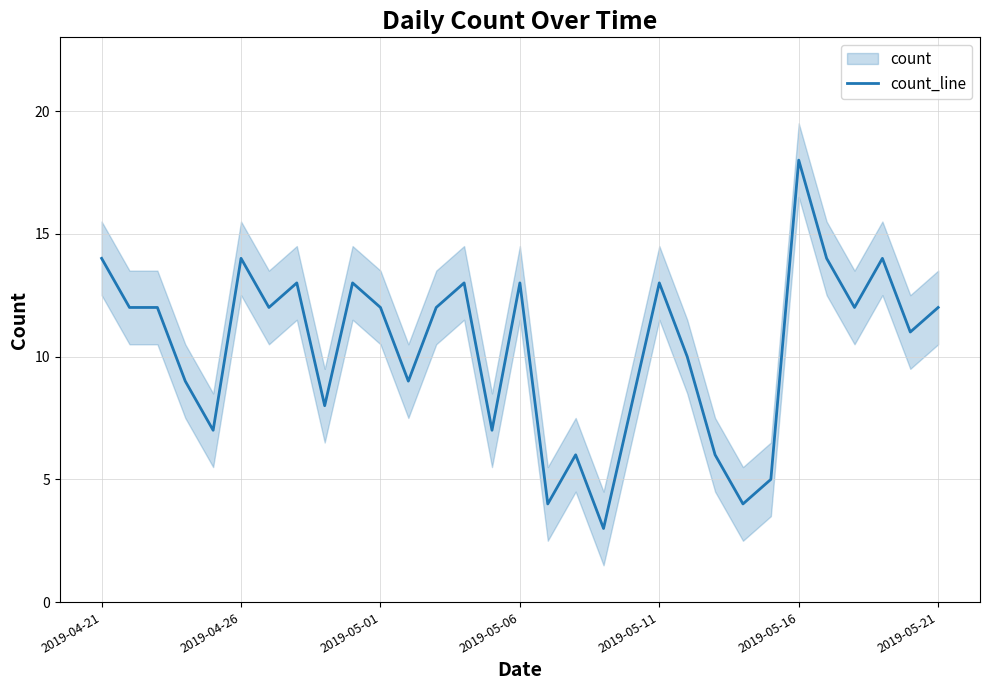

What is the highest value of the count_line series?

18